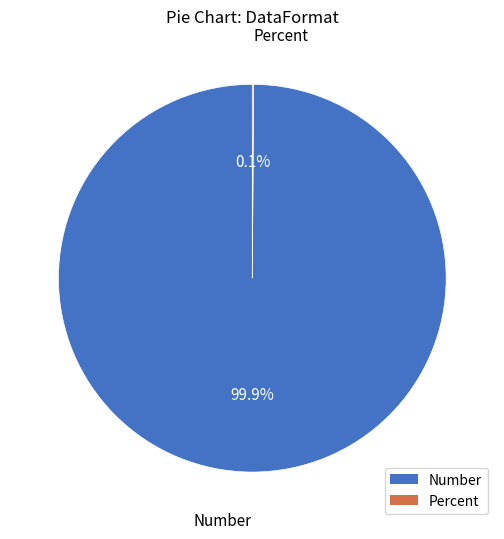

What is the largest slice in the pie chart?

Number